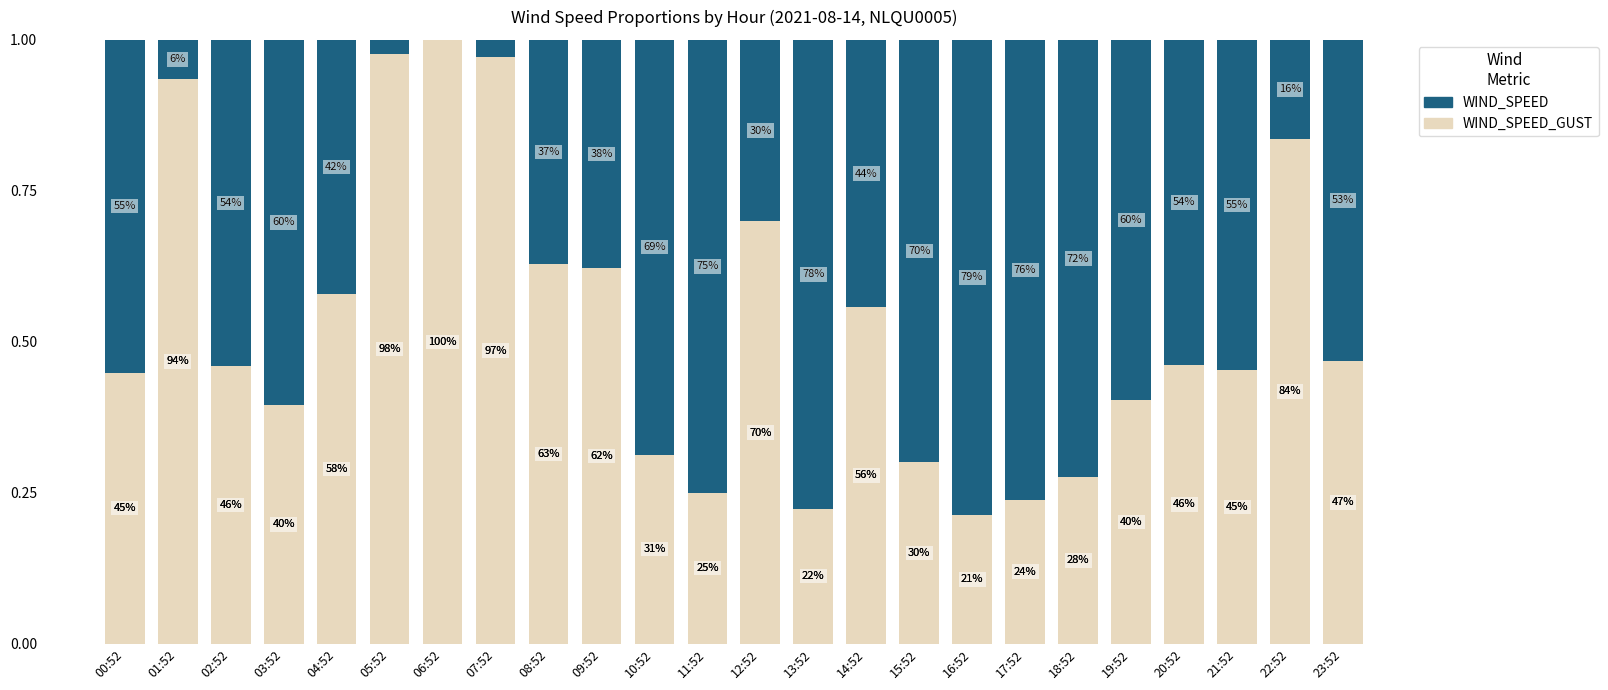

Does the chart contain stacked bars?

Yes